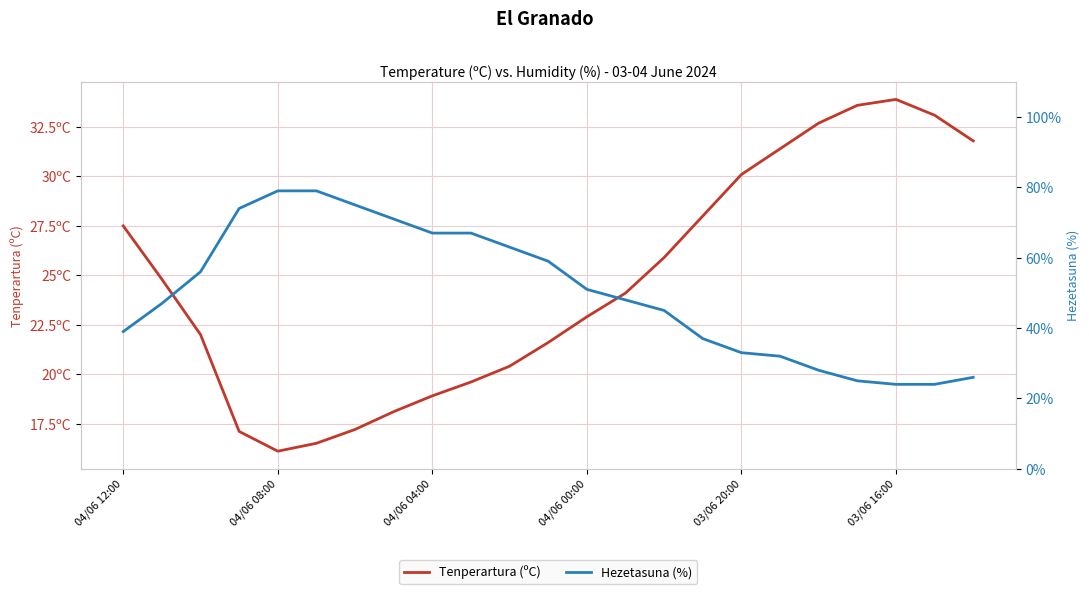

What is the difference between the maximum and minimum values in the Tenperartura (ºC) series?

17.8